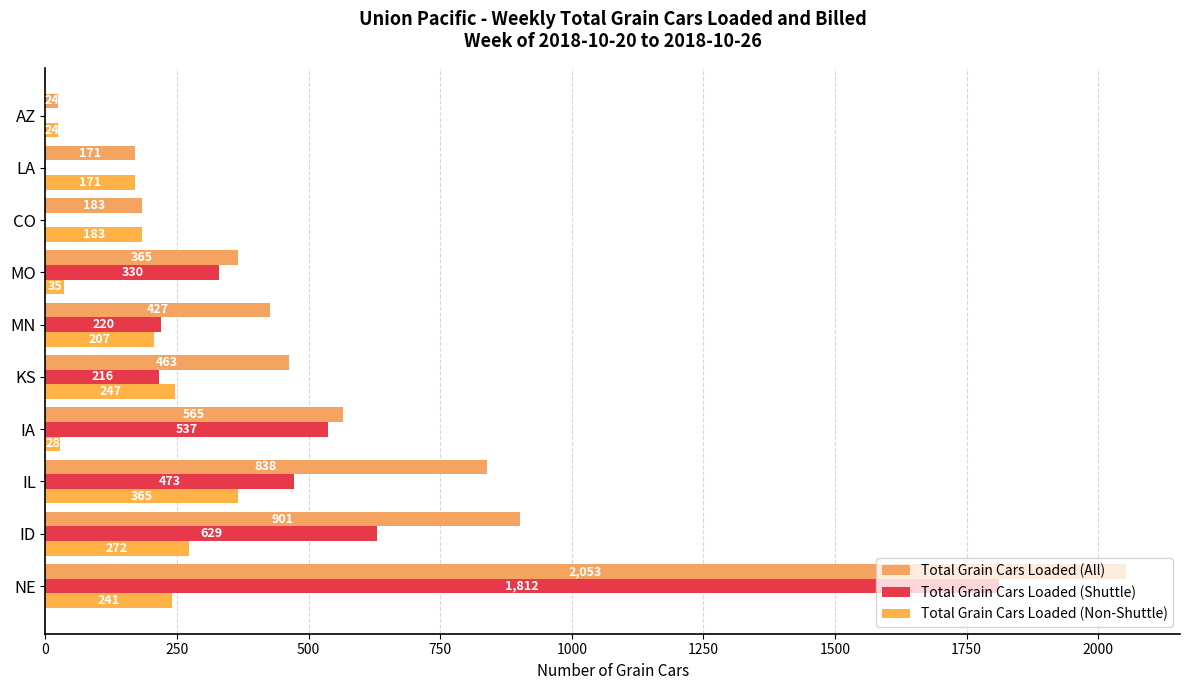

Count the number of data series in this chart.

3